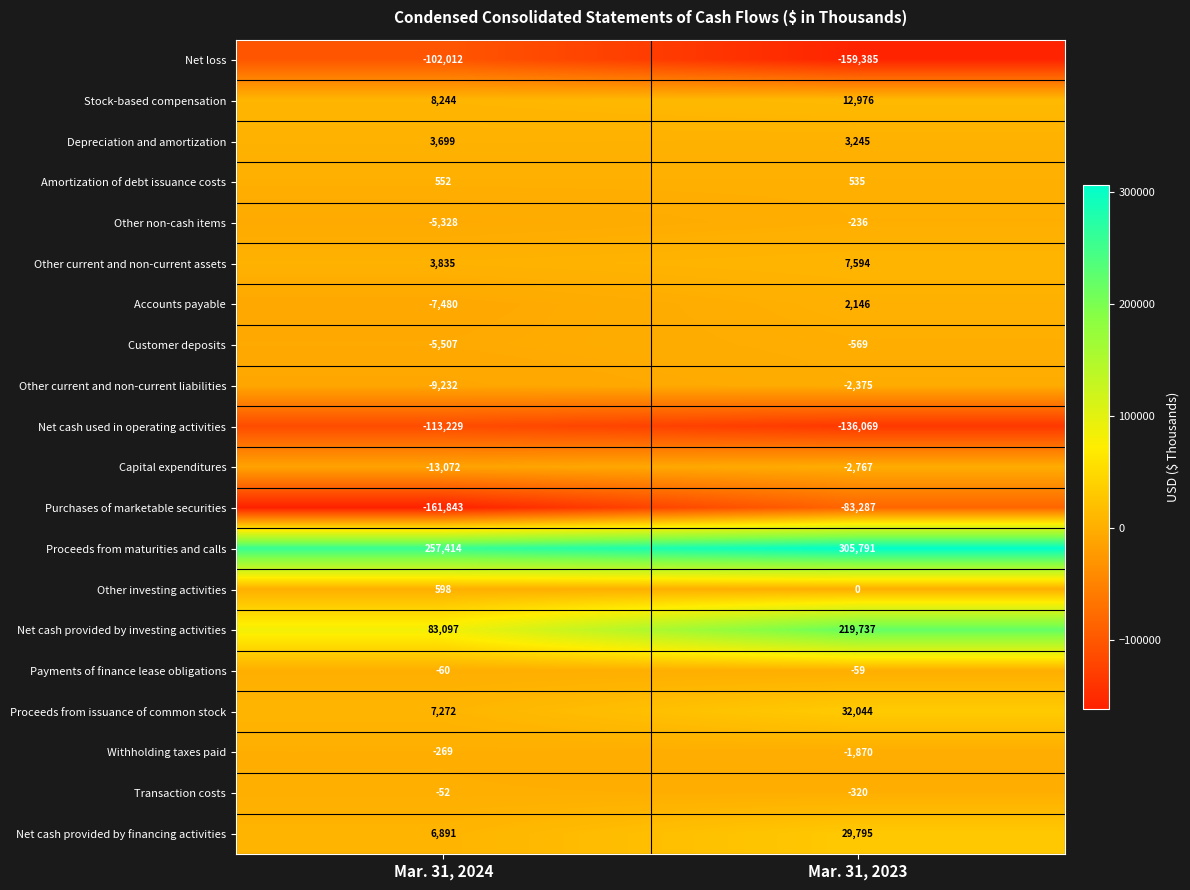

What is the minimum value shown in the chart?

-161843